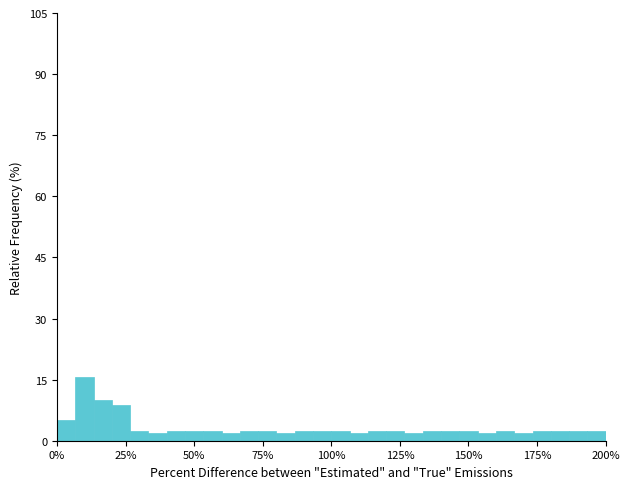

Around what value on the x-axis is the tallest bar? Give the approximate position of its centre, as read against the axis.

10